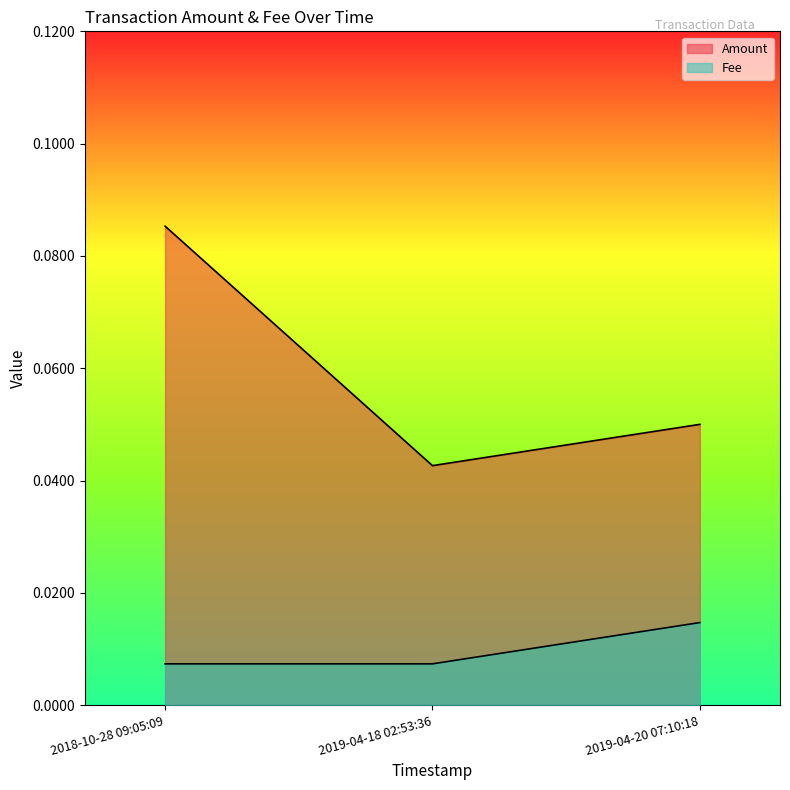

Is it true that Amount equals 0.0 at 2019-04-18 02:53:36?

False